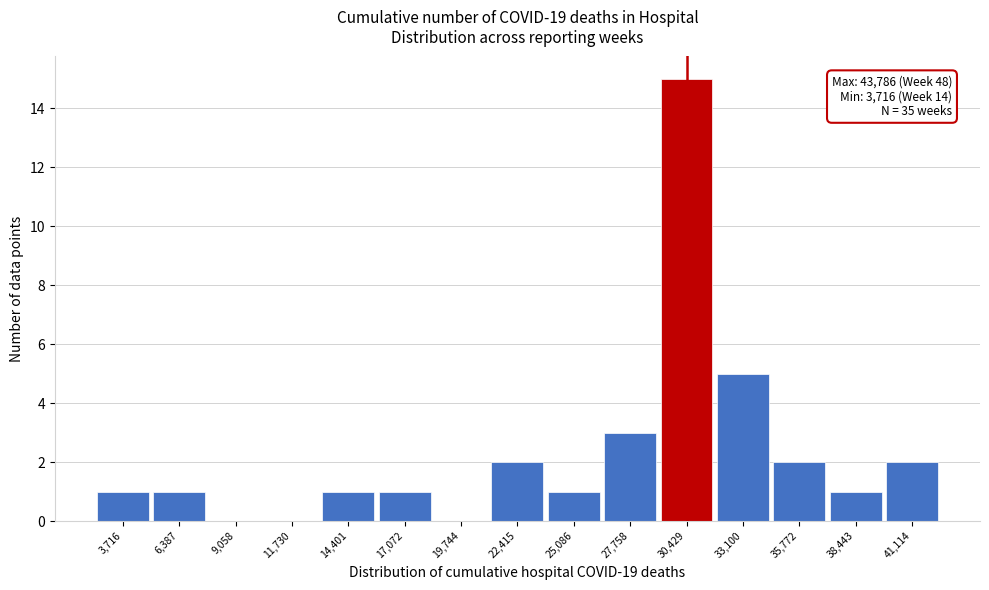

Reading right to left, transcribe all the data shown in this chart.

41,114=2	38,443=1	35,772=2	33,100=5	30,429=15	27,758=3	25,086=1	22,415=2	19,744=0	17,072=1	14,401=1	11,730=0	9,058=0	6,387=1	3,716=1